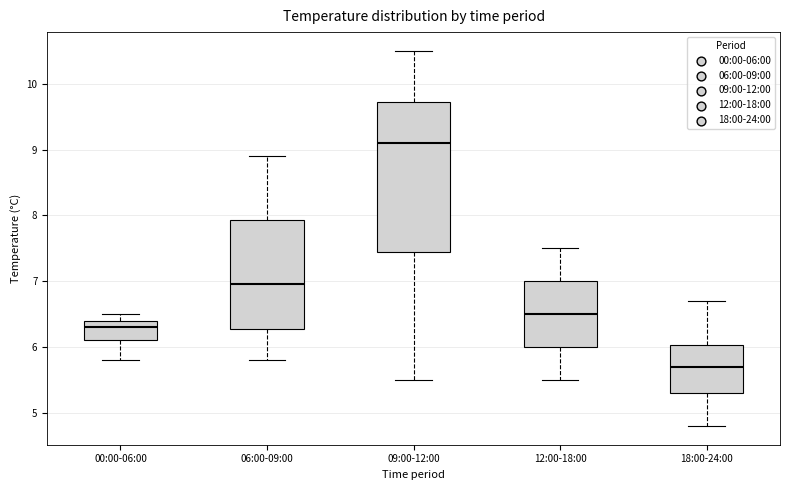

Which box is the tallest, from its lower edge to its upper edge?

09:00-12:00